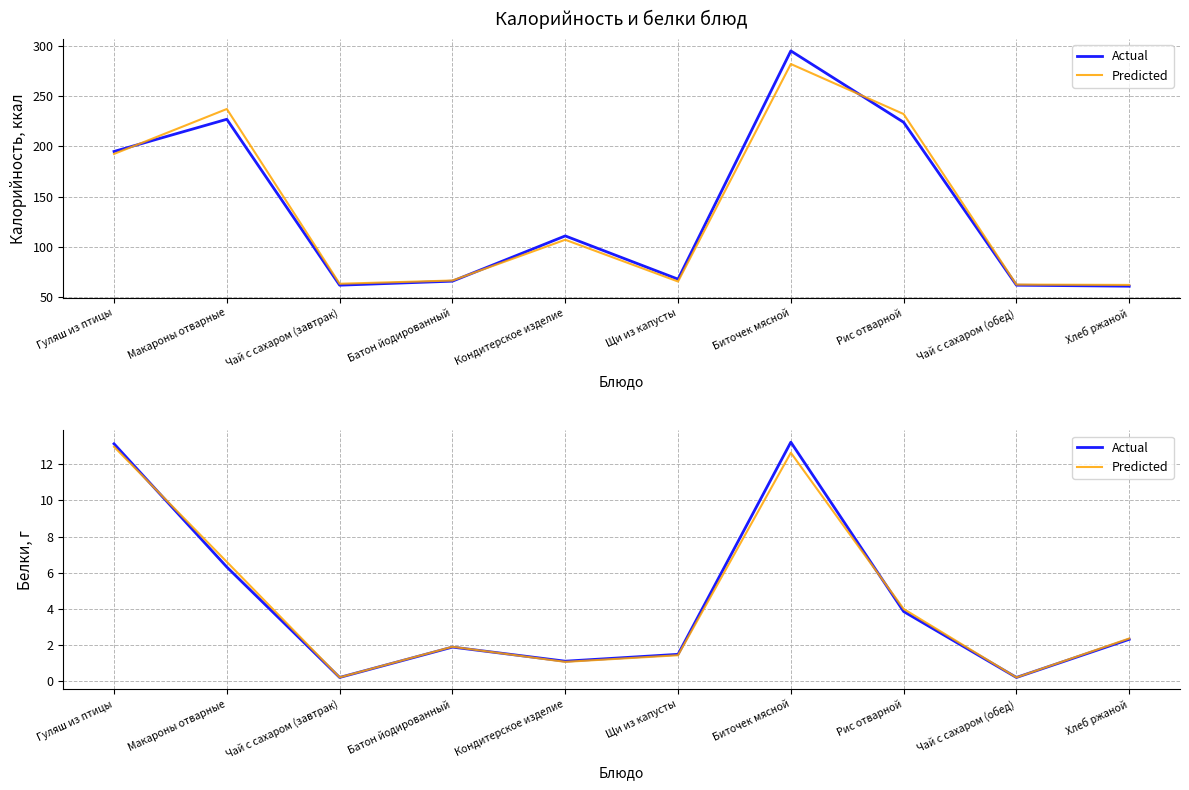

What is the total value across all series at Кондитерское изделие?

2.2